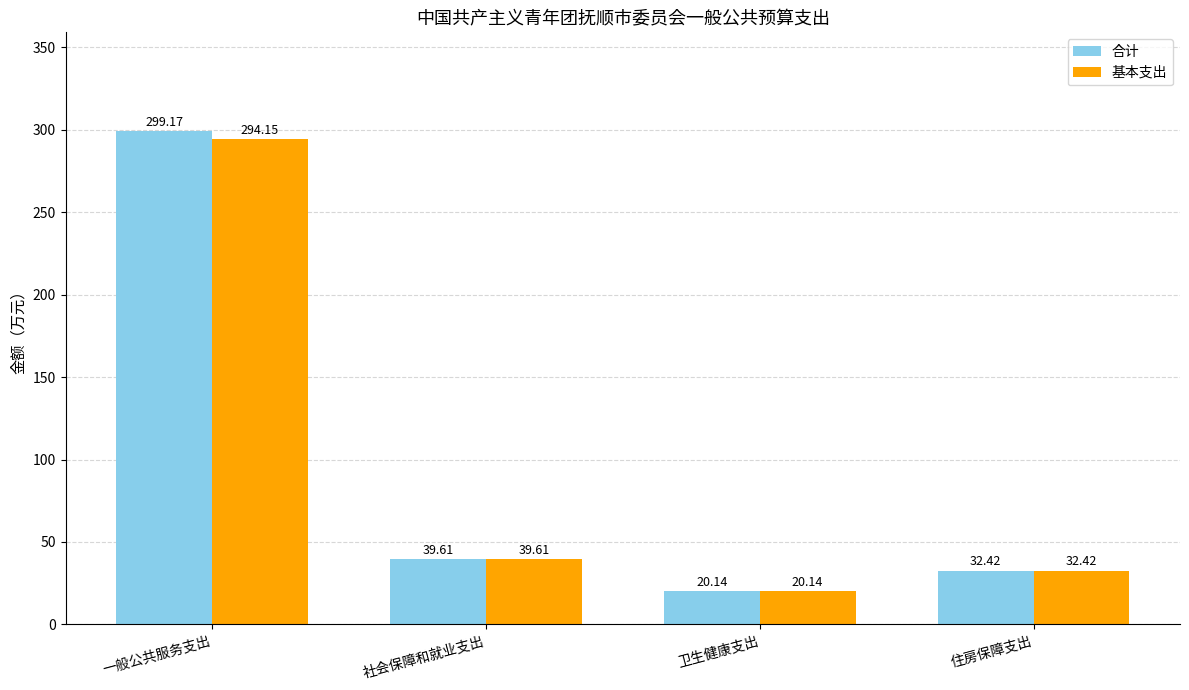

What is the difference between the 合计 values at 社会保障和就业支出 and 一般公共服务支出?

259.6